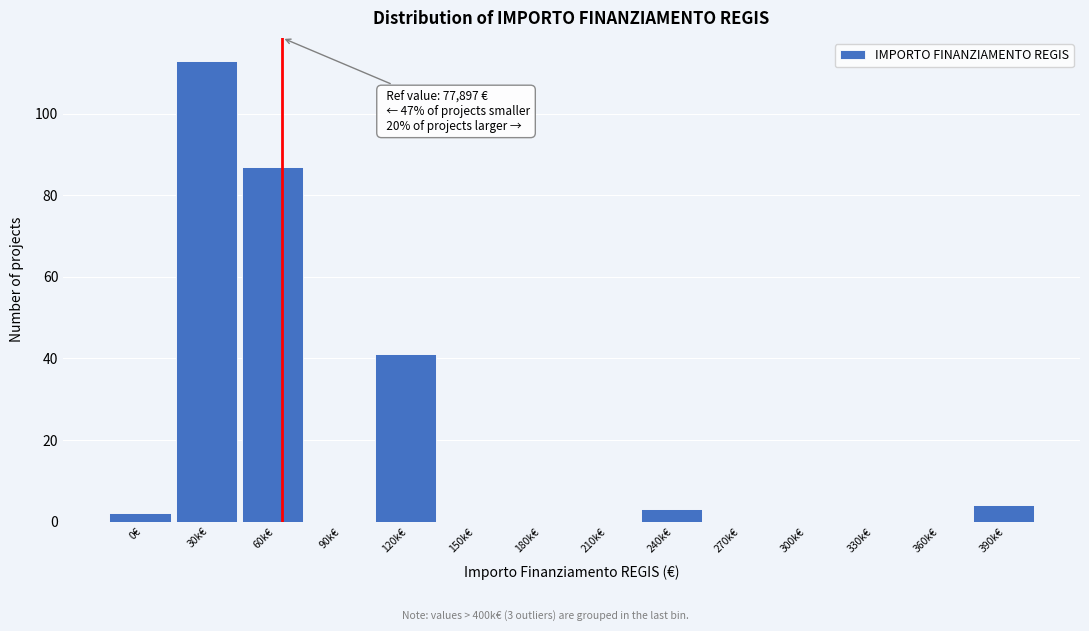

Reading right to left, list all the values displayed in this chart.

390k€=4	360k€=0	330k€=0	300k€=0	270k€=0	240k€=3	210k€=0	180k€=0	150k€=0	120k€=41	90k€=0	60k€=87	30k€=113	0€=2